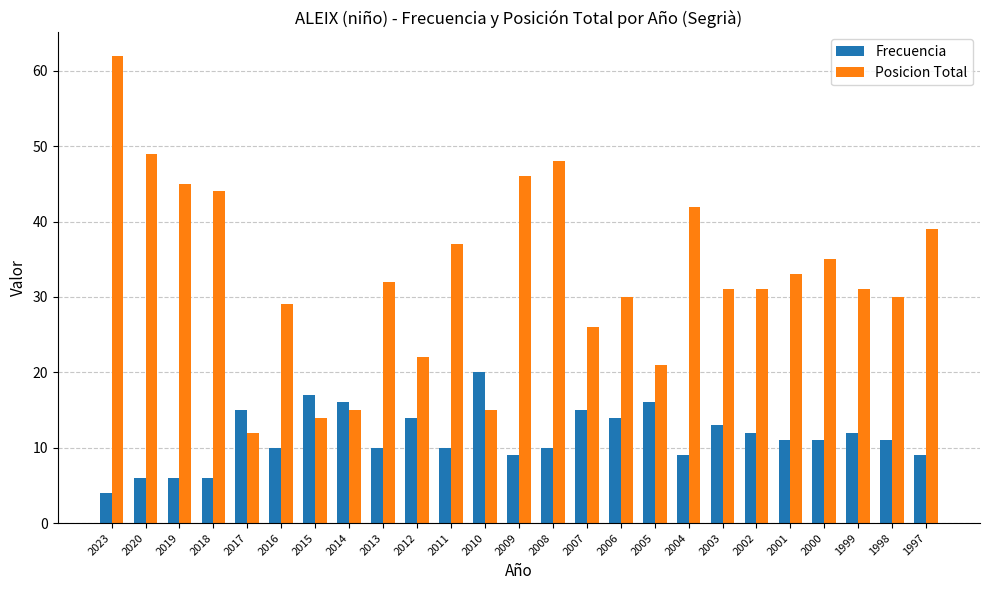

How many categories are shown in the chart?

25